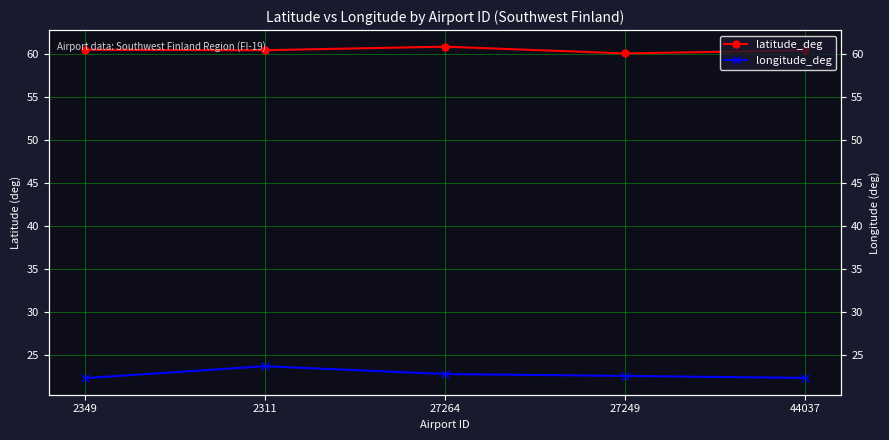

Does the chart have visible grid lines?

Yes